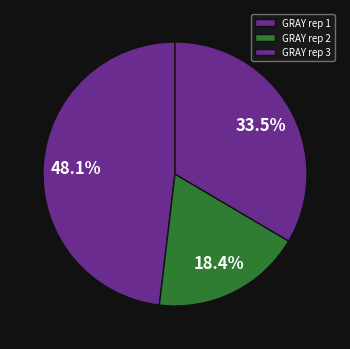

Is there any slice that represents more than half of the pie?

No